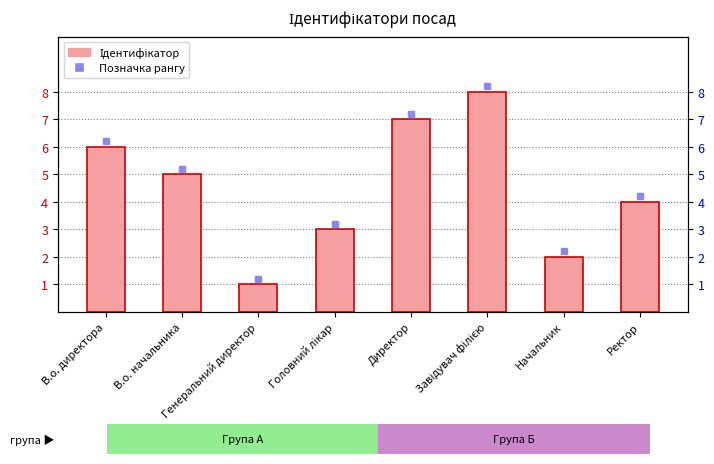

Is it true that the value at Начальник is 1?

False